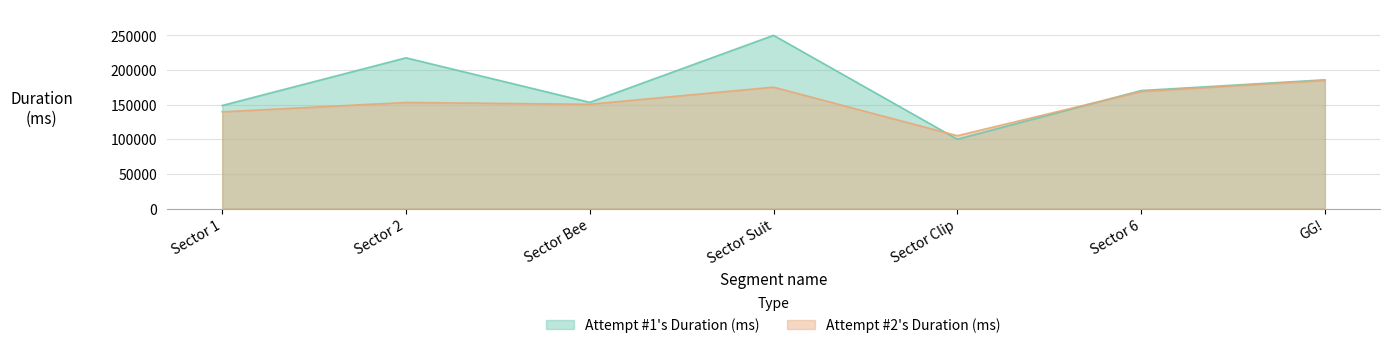

What is the approximate value of Attempt #1's Duration (ms) at Sector Clip?

100112